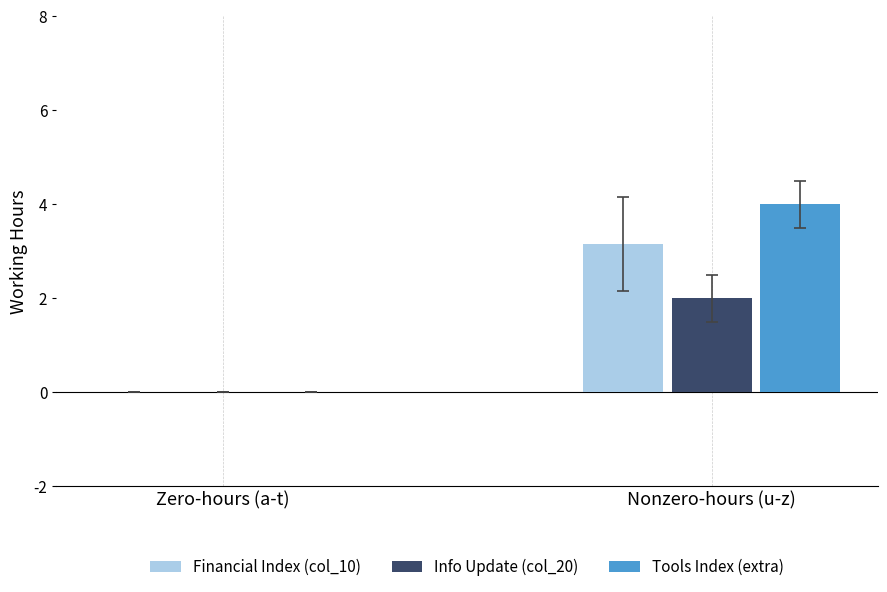

Between Zero-hours (a-t) and Nonzero-hours (u-z), which series saw the biggest shift?

Tools Index (extra)